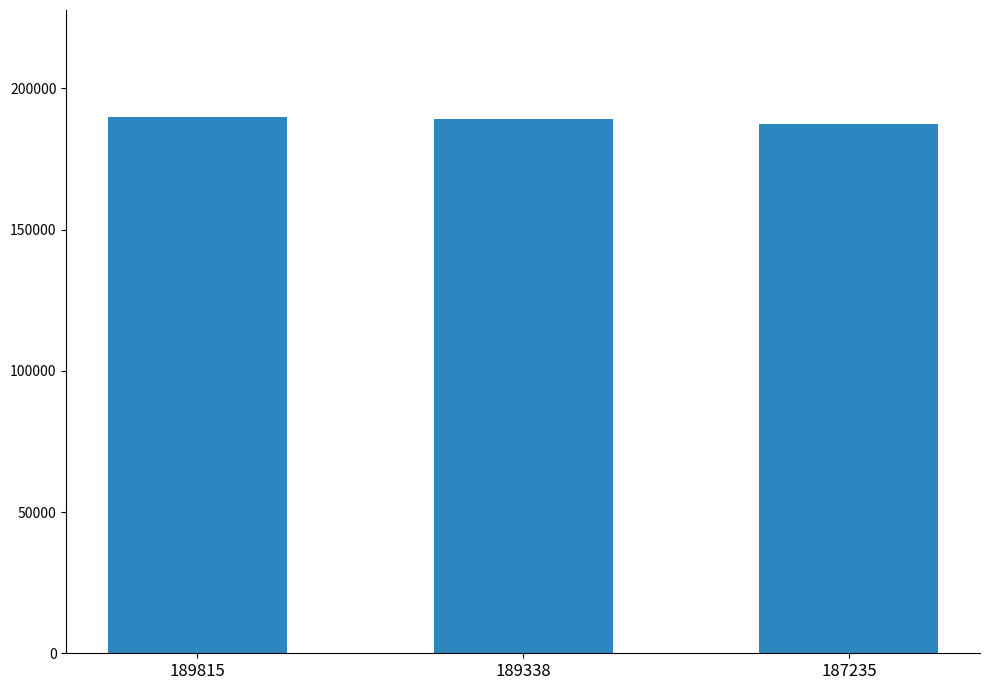

What is the difference between the maximum and minimum values?

2580